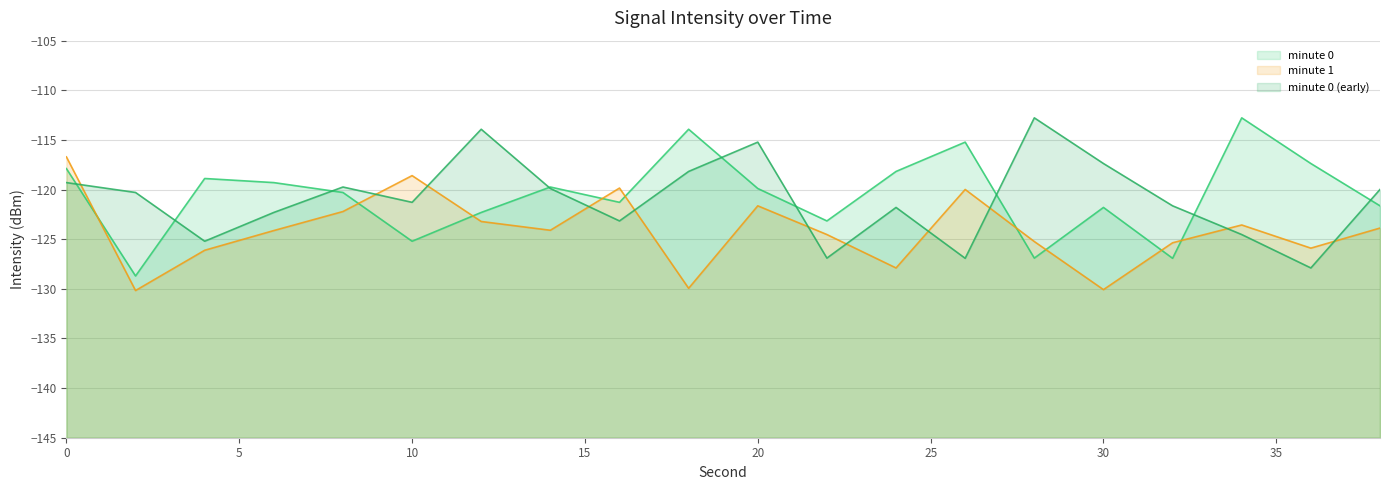

What is the difference between the maximum and minimum values in the minute 0 line series?

15.9